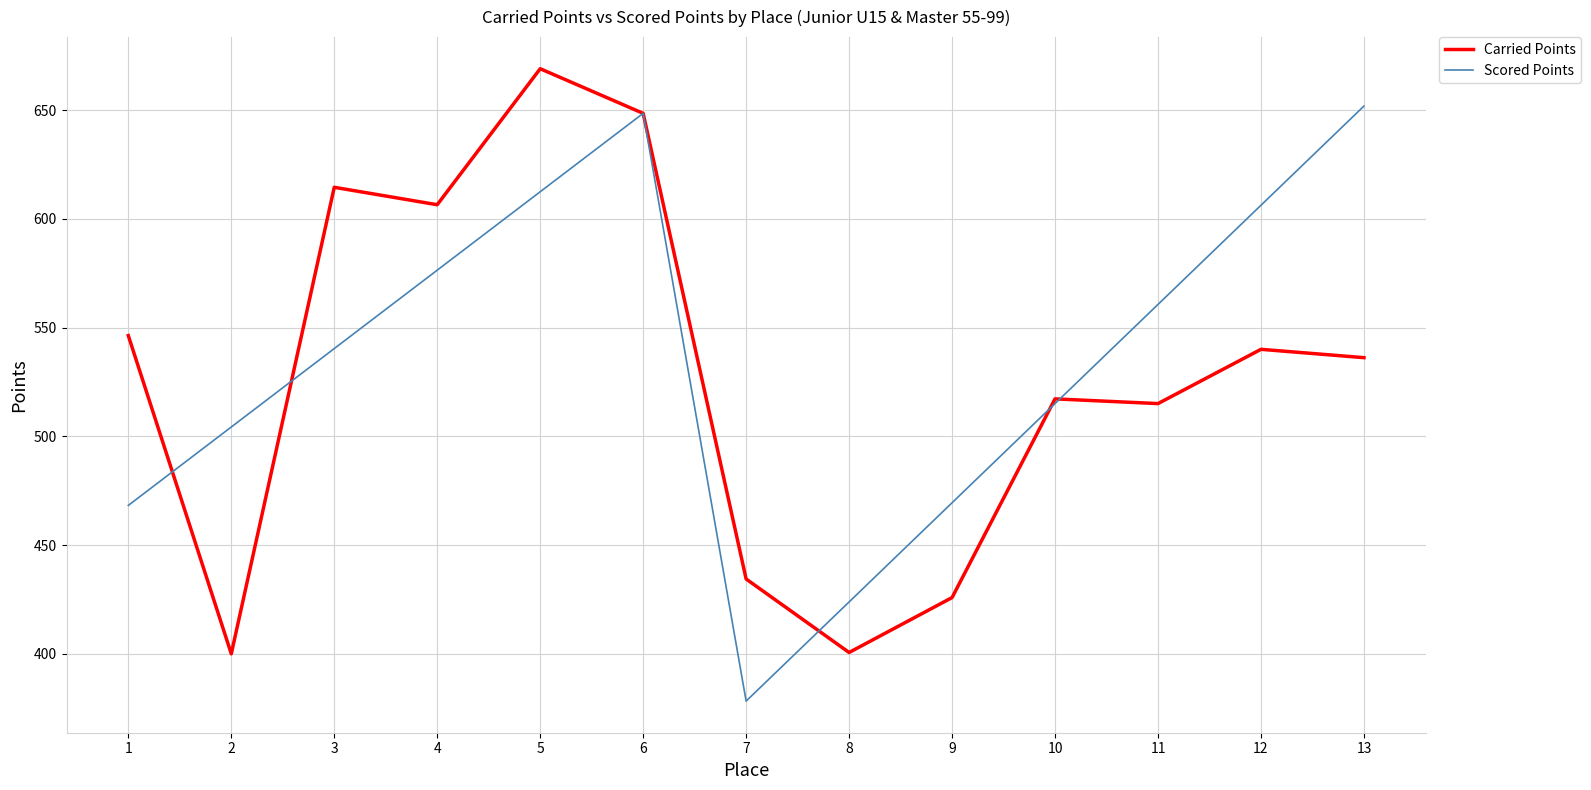

The value of Carried Points at 7 is 587.2. True or false?

False